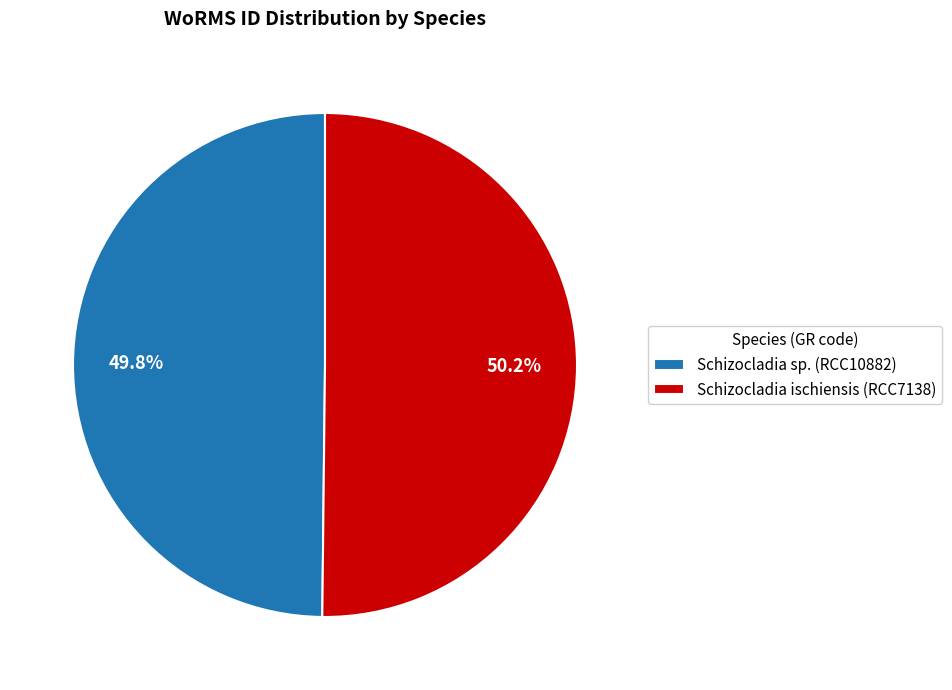

How many slices are in this pie chart?

2